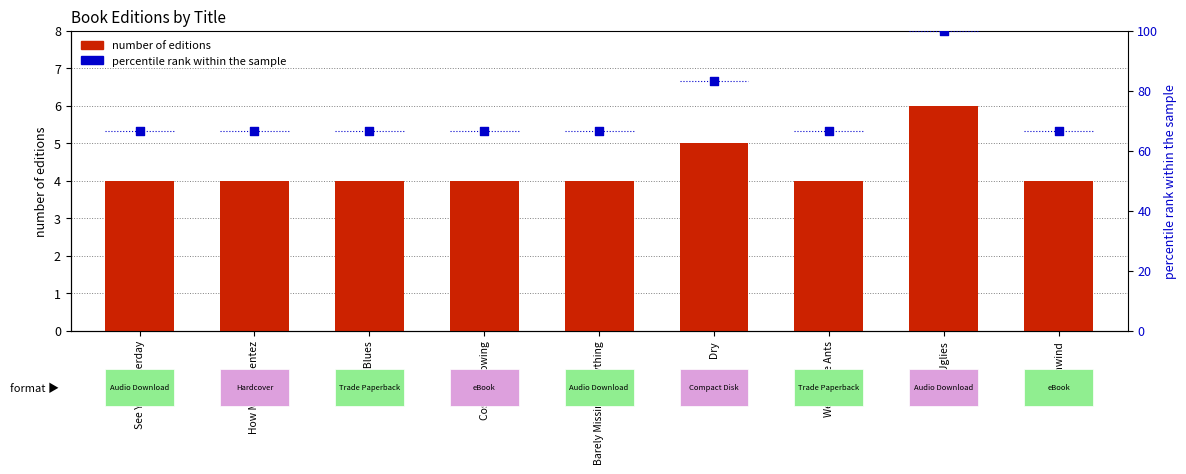

Which series contains the lowest Y value?

number of editions